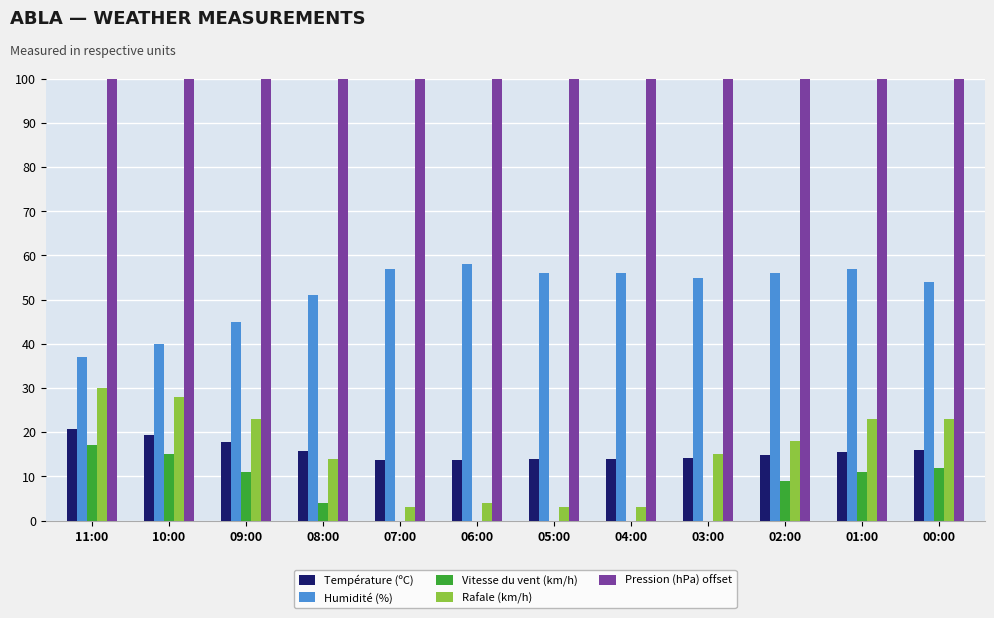

Count the number of categories in the chart.

12